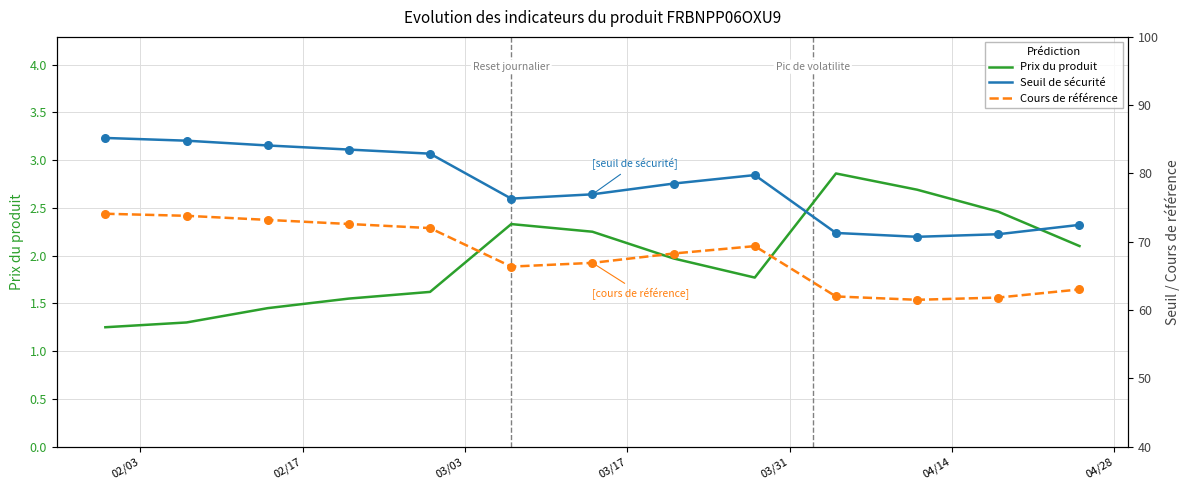

Which series contains the highest Y value?

Seuil de sécurité